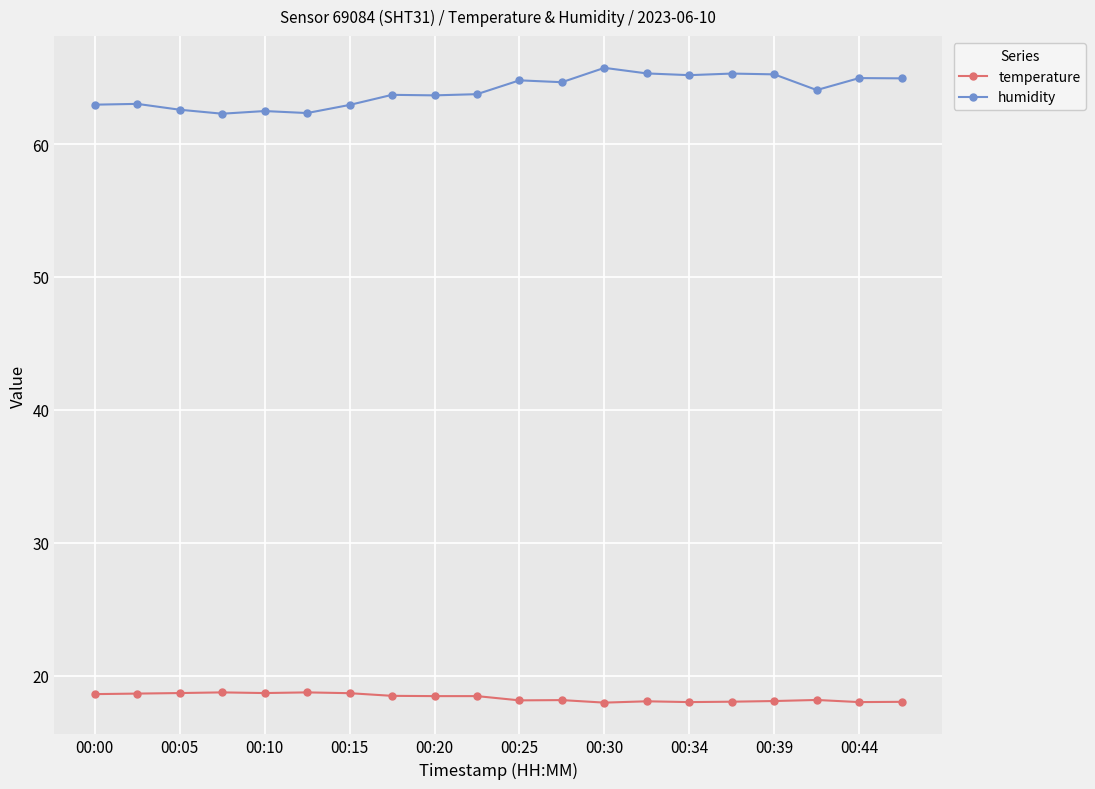

True or false: humidity has more than 0 points higher than both neighbors.

True